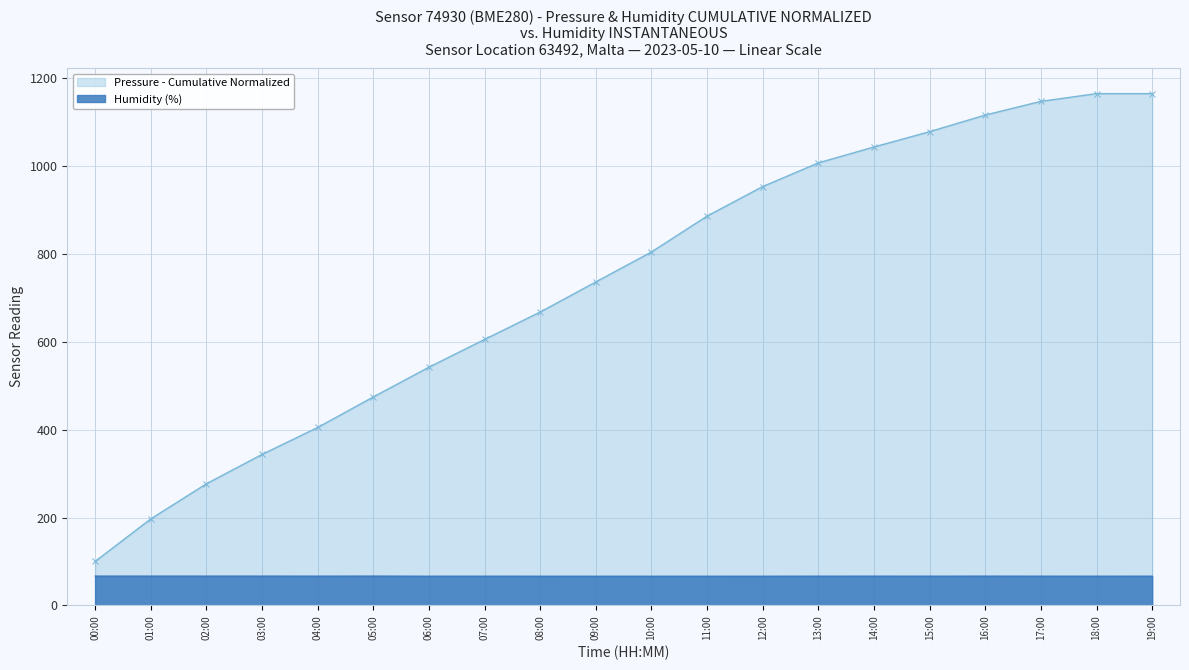

What position from the right is 11:00?

9